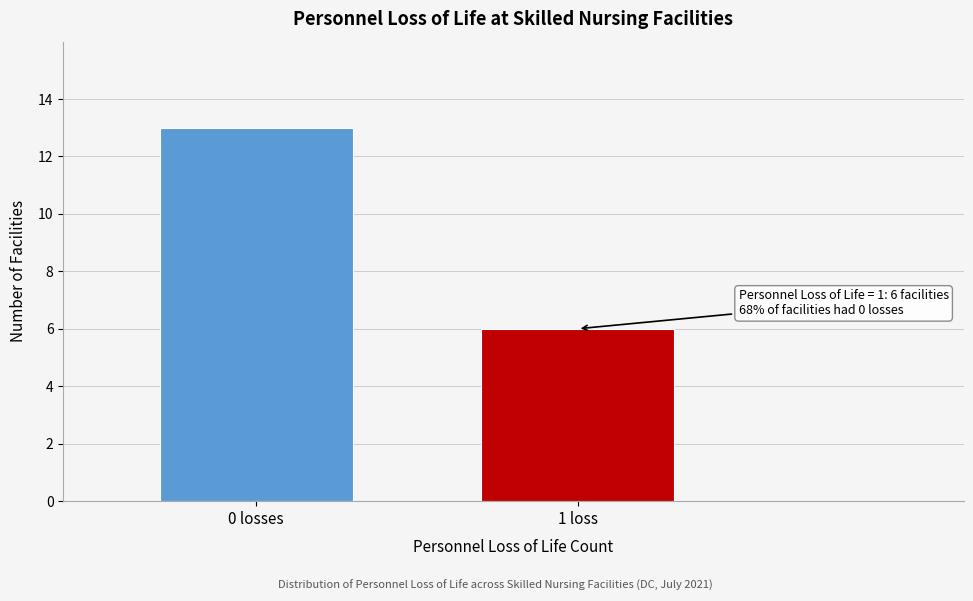

Reading left to right, transcribe all the data shown in this chart.

0 losses=13	1 loss=6